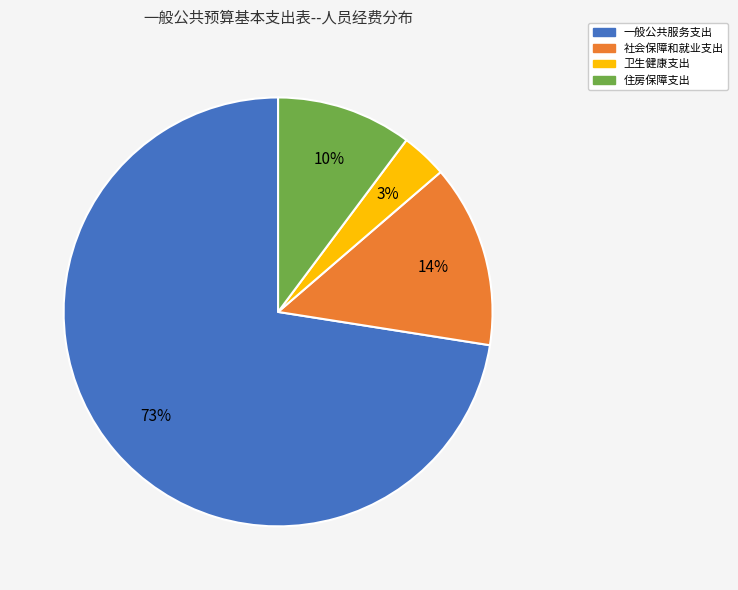

True or false: 一般公共服务支出 accounts for 73% of the total.

True